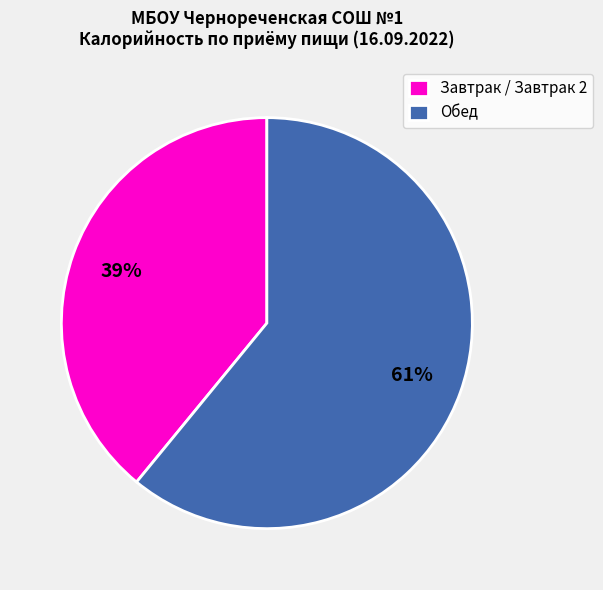

Do Обед and Завтрак / Завтрак 2 together represent more than half of the pie?

Yes